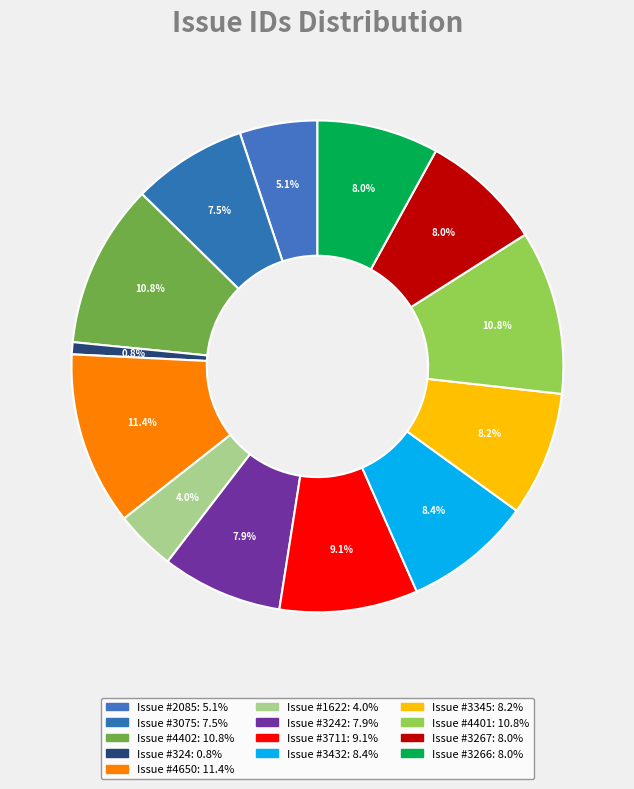

How many slices are in this pie chart?

13